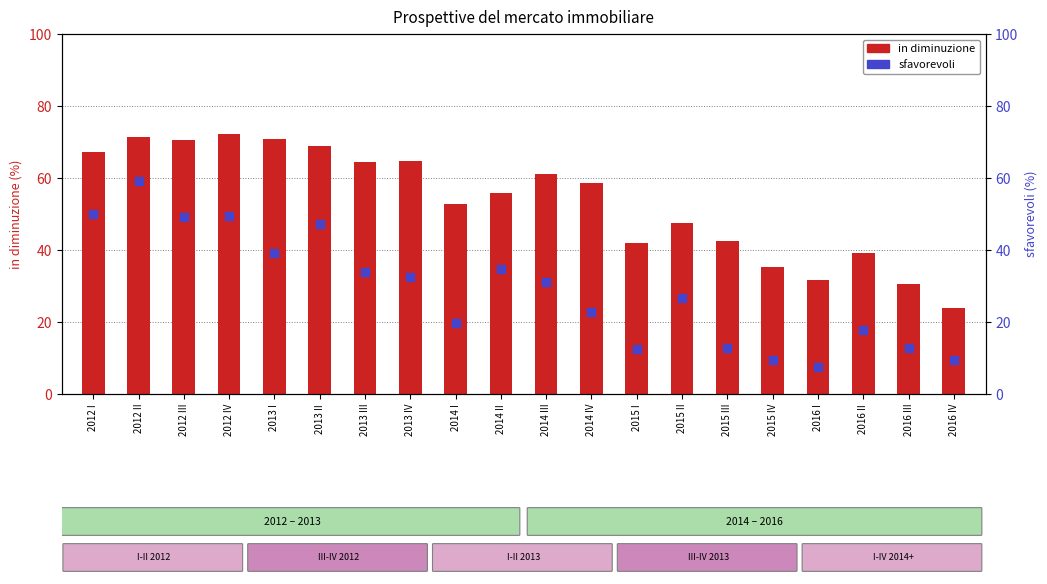

At how many categories does at least one series exceed 34?

17